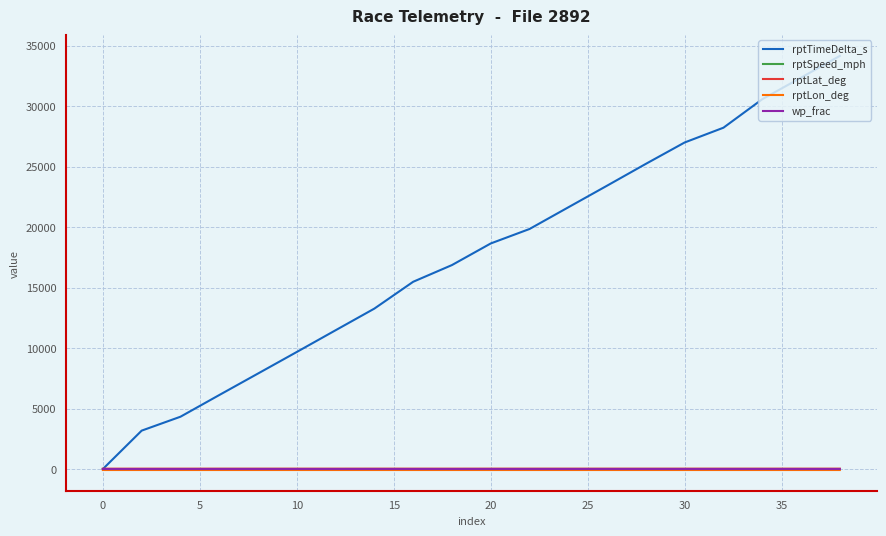

Does the chart have visible grid lines?

Yes